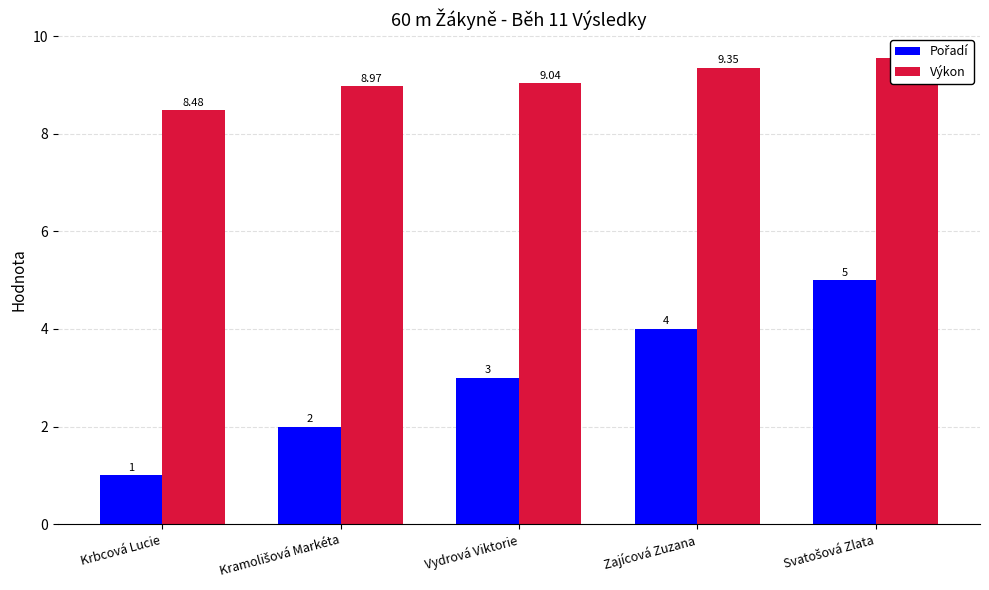

What is the label of the 2nd bar from the left?

Kramolišová Markéta